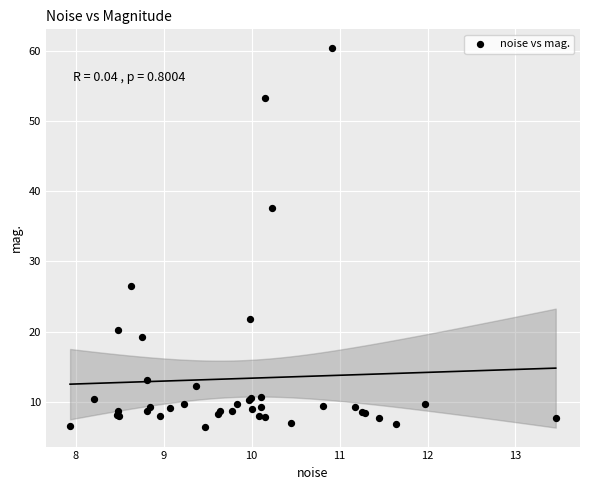

What Y value in the scatter plot is closest to 33?

37.6